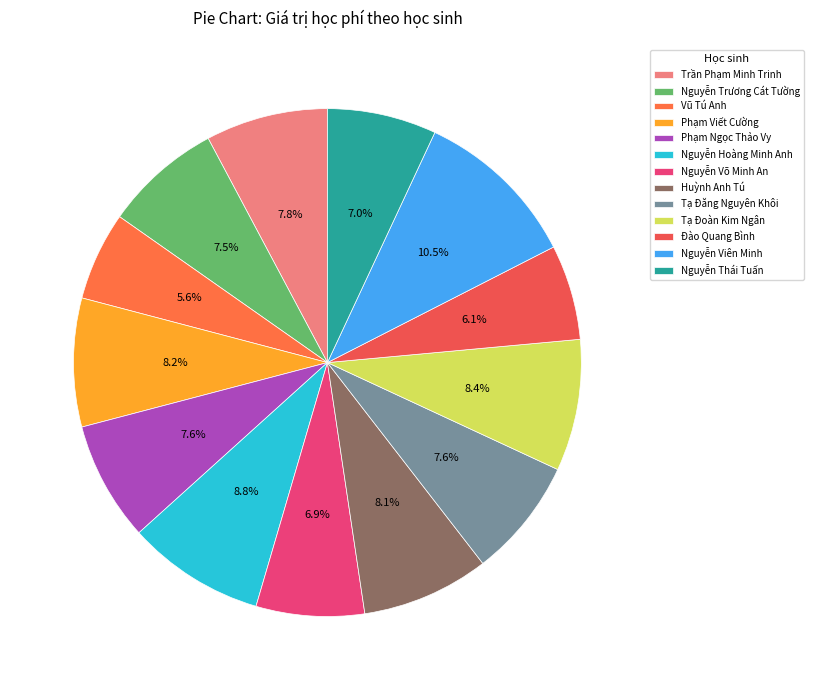

To the nearest percent, what is the difference between the Trần Phạm Minh Trinh and Nguyễn Thái Tuấn slice percentages?

1%